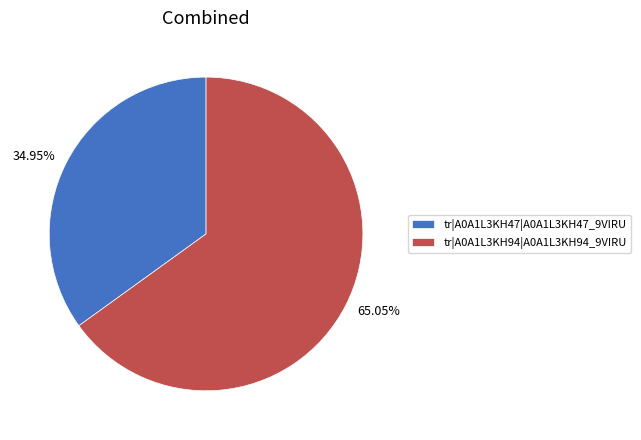

Is there any slice that represents more than half of the pie?

Yes